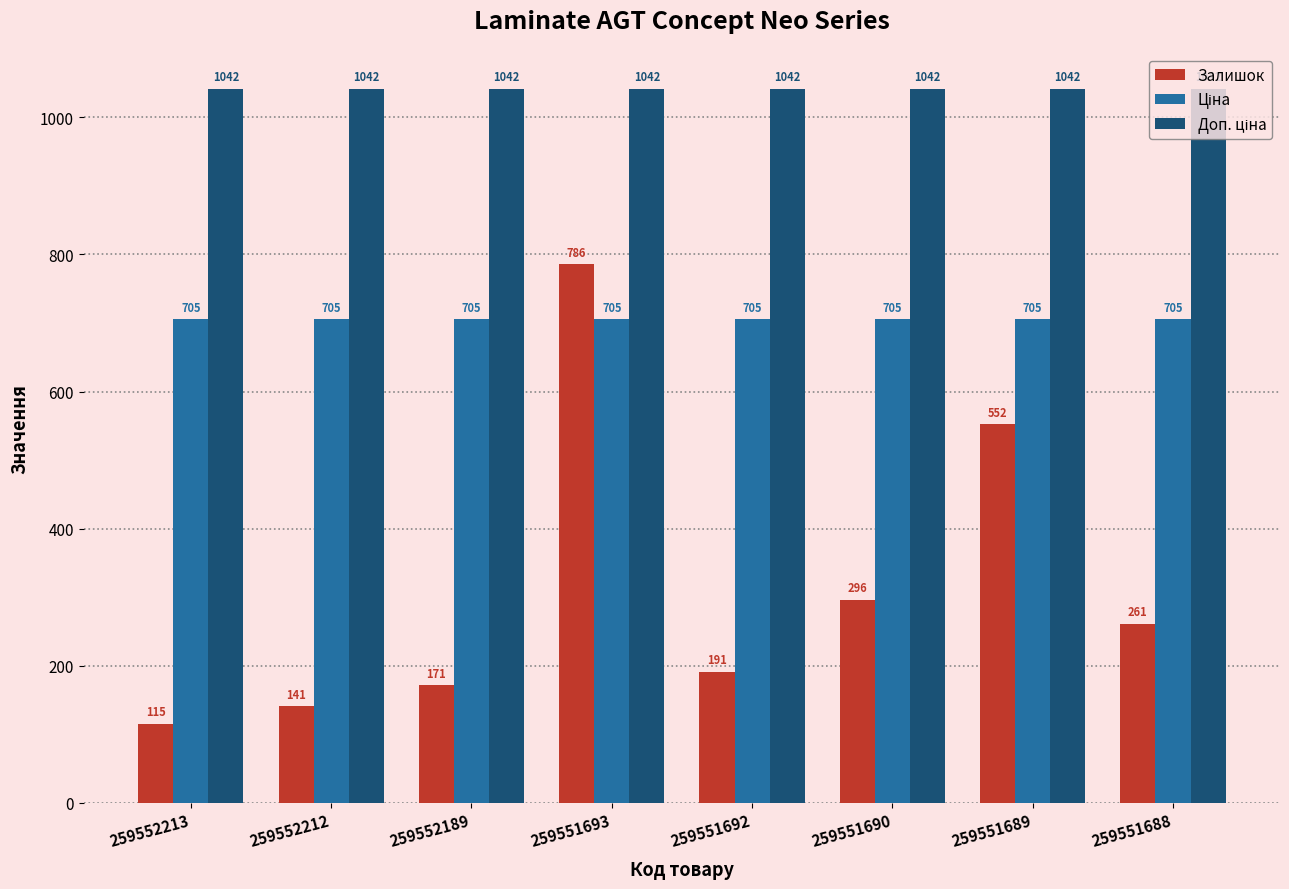

Which series has the largest range (max minus min)?

Залишок